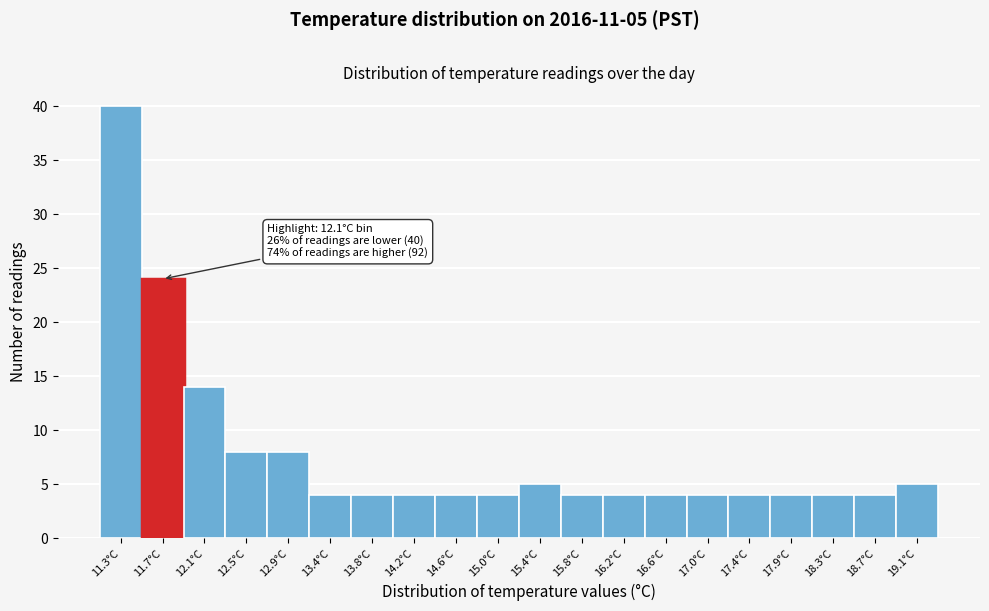

Reading left to right, transcribe all the data shown in this chart.

11.3°C=40	11.7°C=24	12.1°C=14	12.5°C=8	12.9°C=8	13.4°C=4	13.8°C=4	14.2°C=4	14.6°C=4	15.0°C=4	15.4°C=5	15.8°C=4	16.2°C=4	16.6°C=4	17.0°C=4	17.4°C=4	17.9°C=4	18.3°C=4	18.7°C=4	19.1°C=5